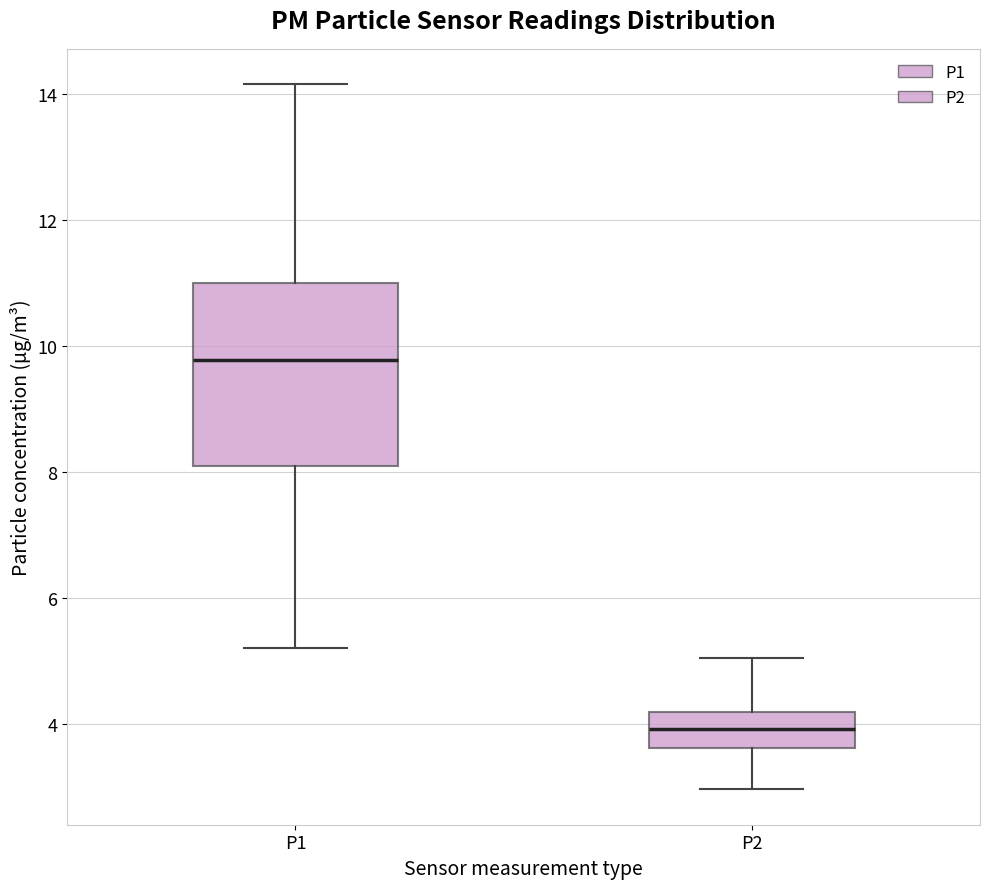

Where does the median line of the box for P1 sit on the y-axis? The values are not printed on the chart, so give them approximately, as read against the axis.

9.8